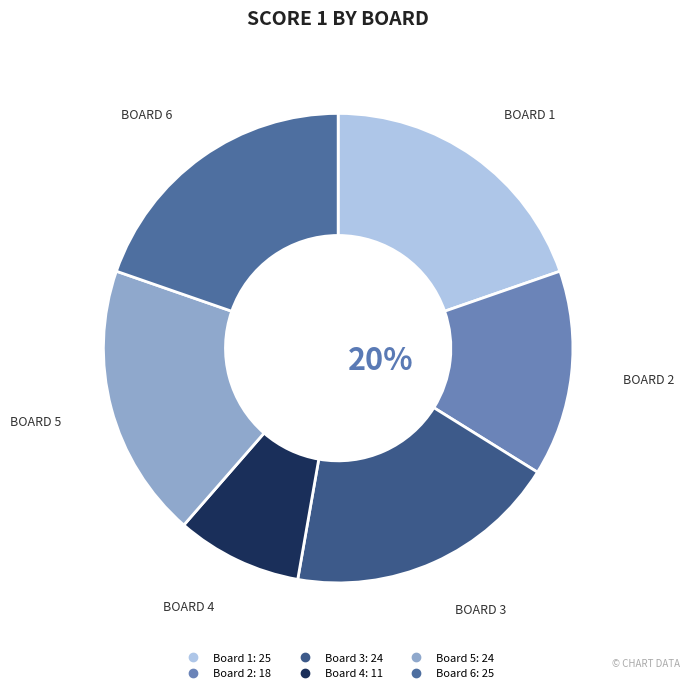

True or false: Board 3 accounts for 19% of the total.

True